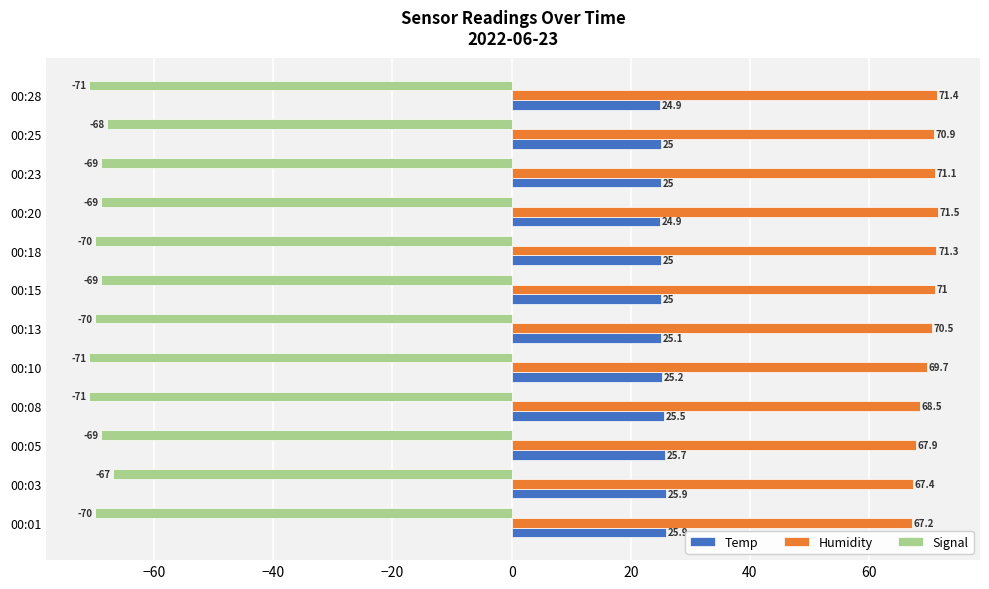

The Temp series shows 5.2 at 00:01. True or false?

False